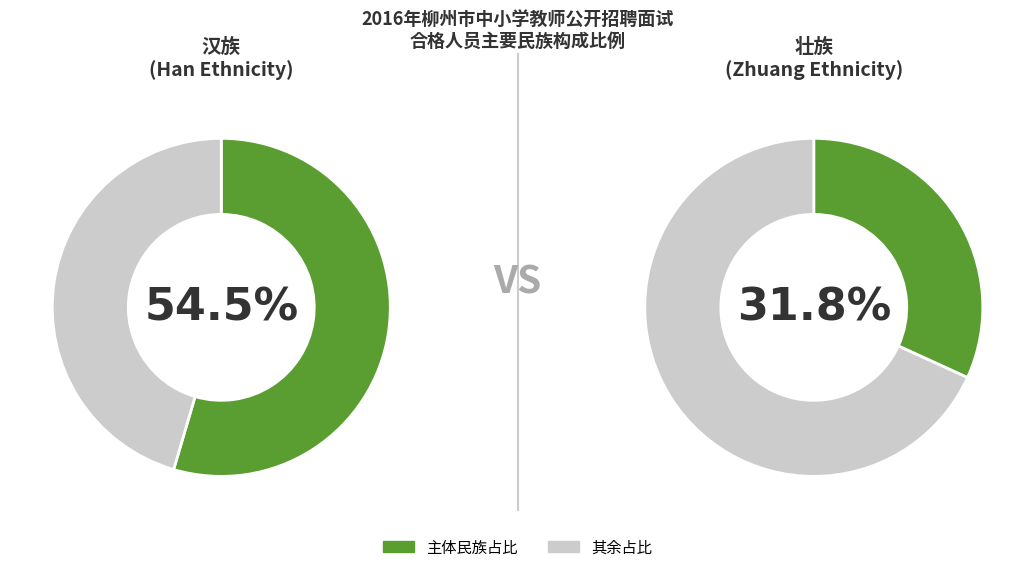

To the nearest percent, what is the combined percentage of 瑶族 and 侗族?

14%